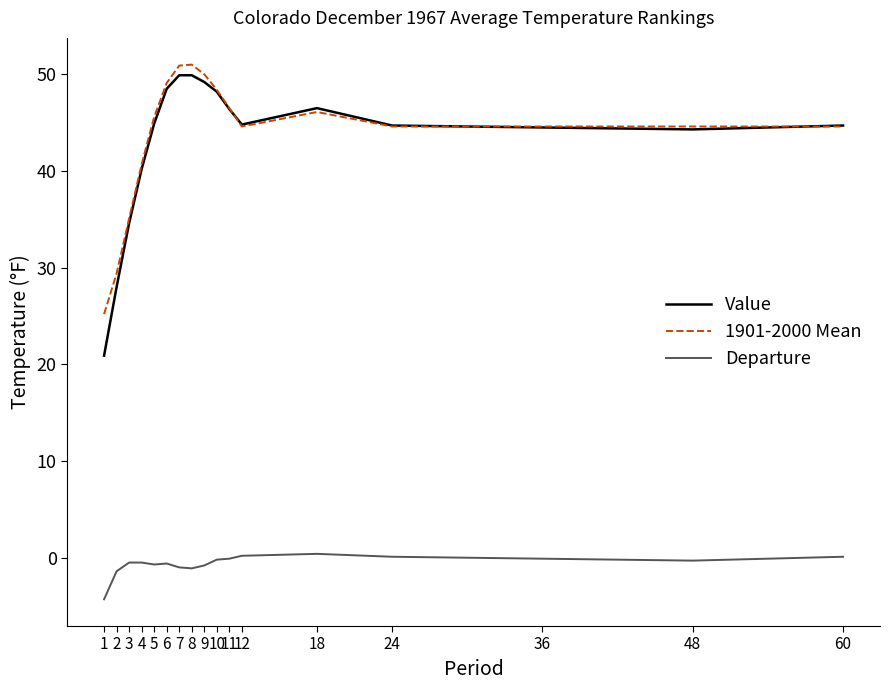

Is it true that Value equals 44.7 at 24?

True